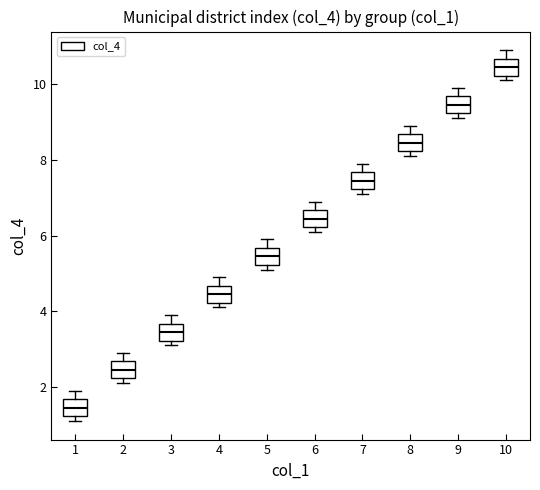

Reading left to right, read every box against the y-axis: the position of its median line, the range the box covers, and the ends of its whiskers. The values are not printed on the chart, so give them approximately, as read against the axis.

1: median 1.4, box 1.2 to 1.6, whiskers 1.2 (just below the box's lower edge) to 2.0
2: median 2.4, box 2.2 to 2.6, whiskers 2.2 (just below the box's lower edge) to 3.0
3: median 3.4, box 3.2 to 3.6, whiskers 3.2 (just below the box's lower edge) to 4.0
4: median 4.4, box 4.2 to 4.6, whiskers 4.2 (just below the box's lower edge) to 5.0
5: median 5.4, box 5.2 to 5.6, whiskers 5.2 (just below the box's lower edge) to 6.0
6: median 6.4, box 6.2 to 6.6, whiskers 6.2 (just below the box's lower edge) to 7.0
7: median 7.4, box 7.2 to 7.6, whiskers 7.2 (just below the box's lower edge) to 8.0
8: median 8.4, box 8.2 to 8.6, whiskers 8.2 (just below the box's lower edge) to 9.0
9: median 9.4, box 9.2 to 9.6, whiskers 9.2 (just below the box's lower edge) to 10.0
10: median 10.4, box 10.2 to 10.6, whiskers 10.2 (just below the box's lower edge) to 11.0